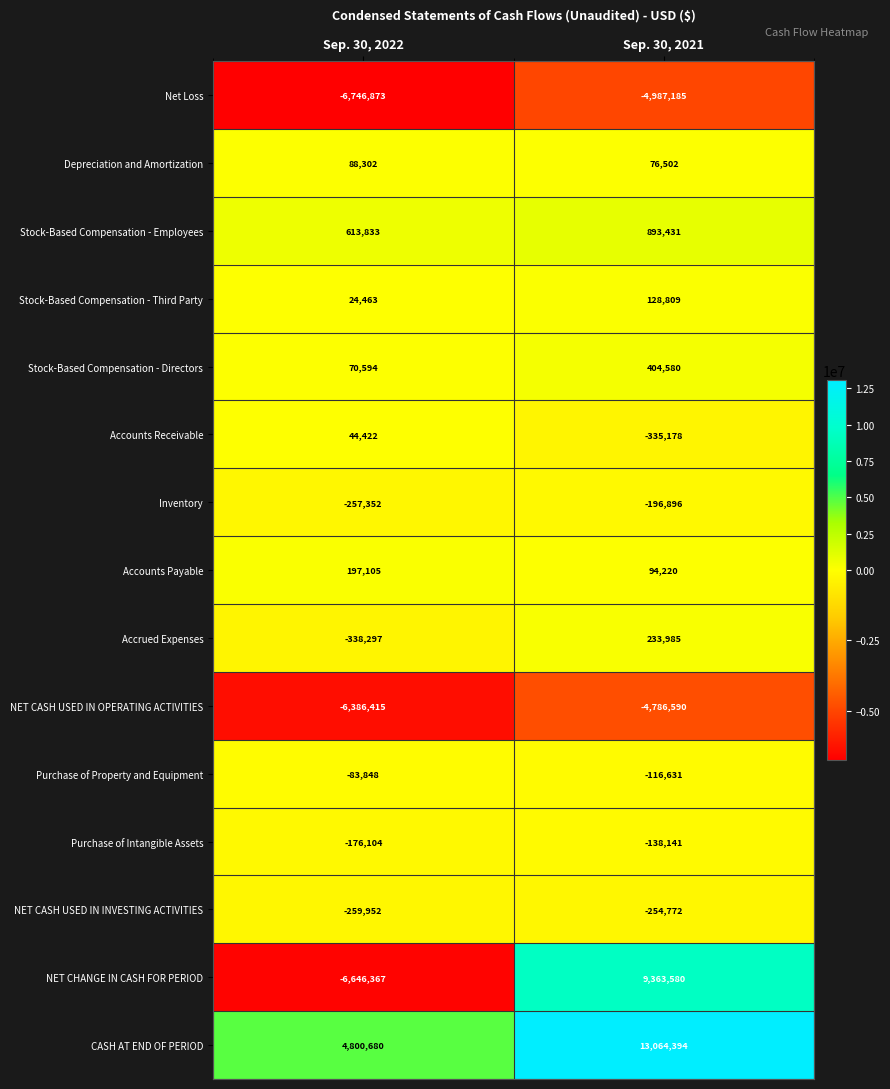

What is the greatest value displayed?

13064394